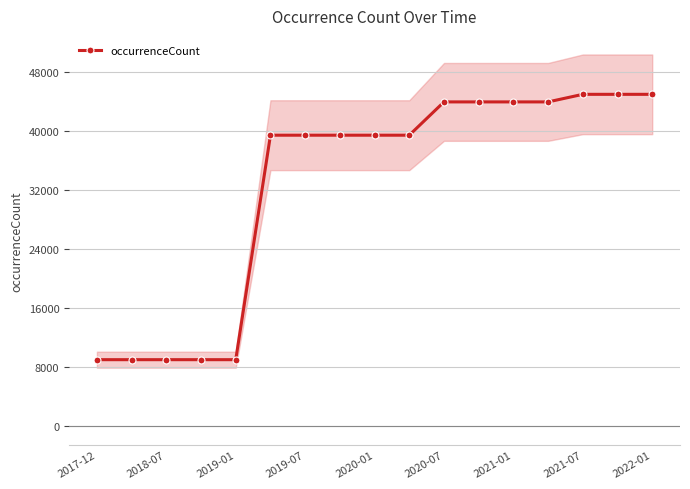

What is the sum of all values?

553055